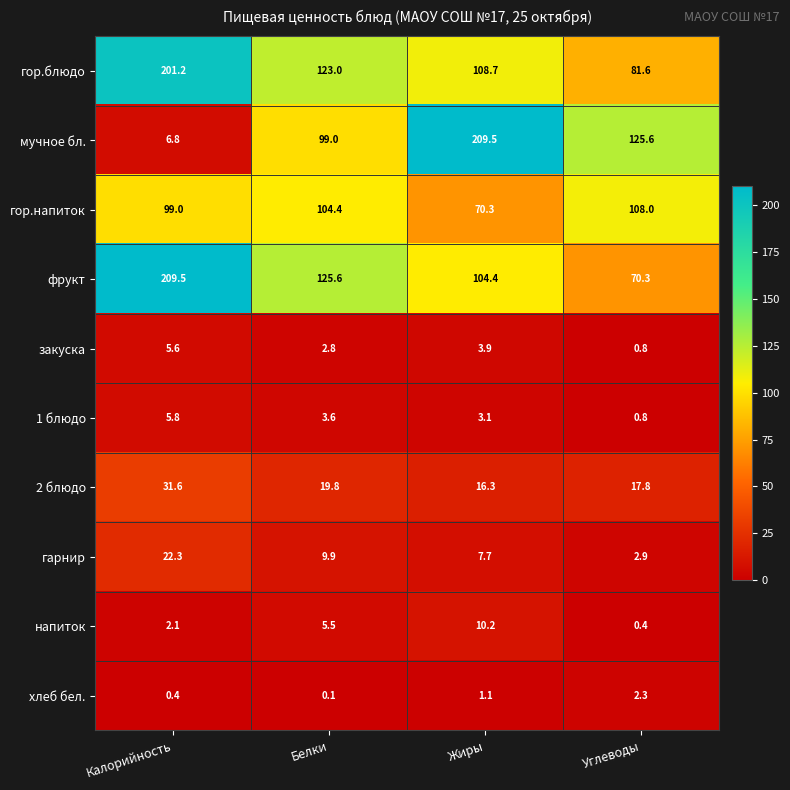

List the labels in order of напиток value, smallest first.

Углеводы, Калорийность, Белки, Жиры